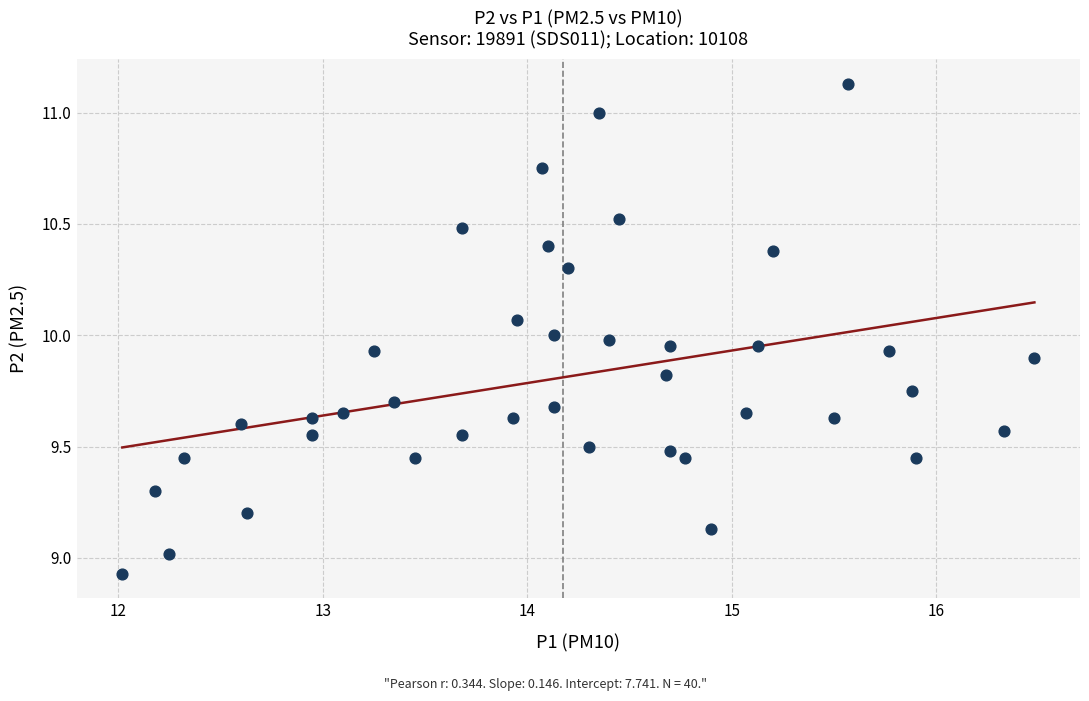

What is the range of X values (max minus min)?

4.5